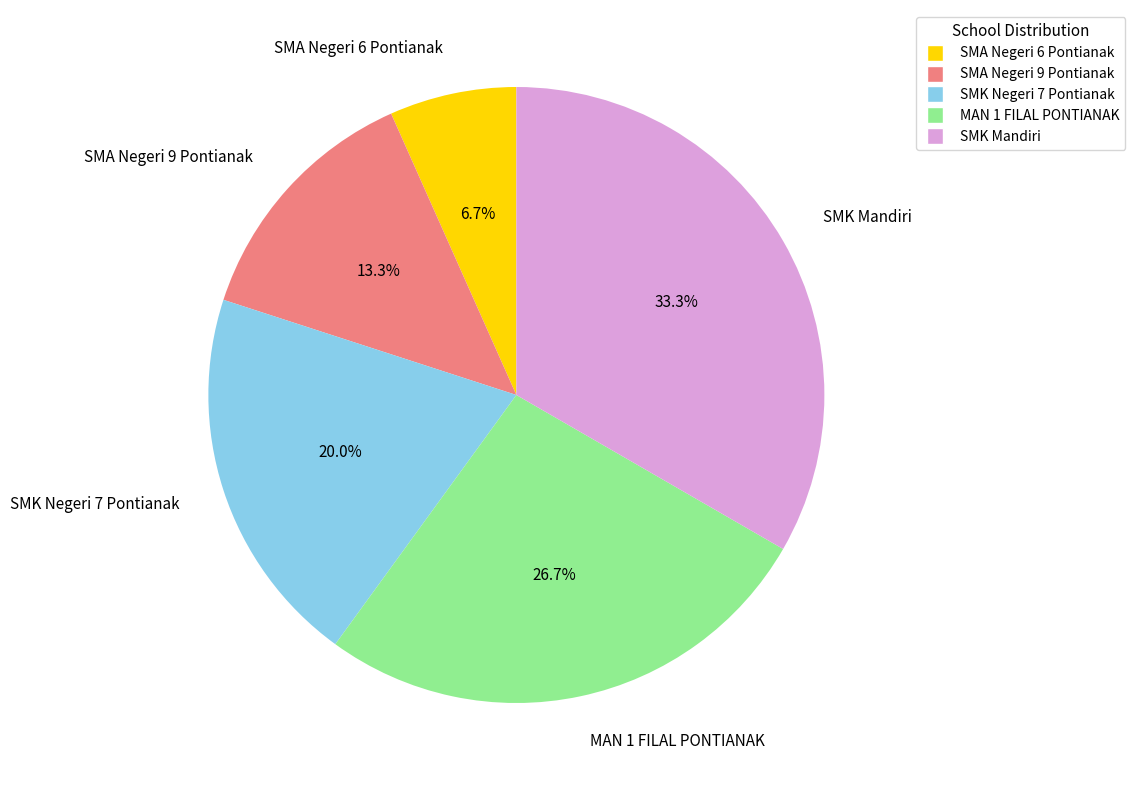

Which has a higher value, SMK Negeri 7 Pontianak or SMA Negeri 9 Pontianak?

SMK Negeri 7 Pontianak